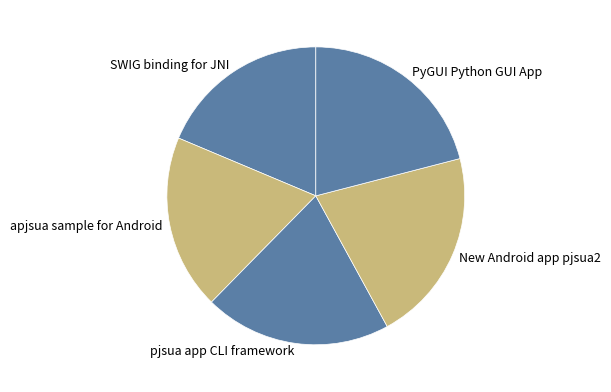

Between pjsua app CLI framework and New Android app pjsua2, which is larger?

New Android app pjsua2